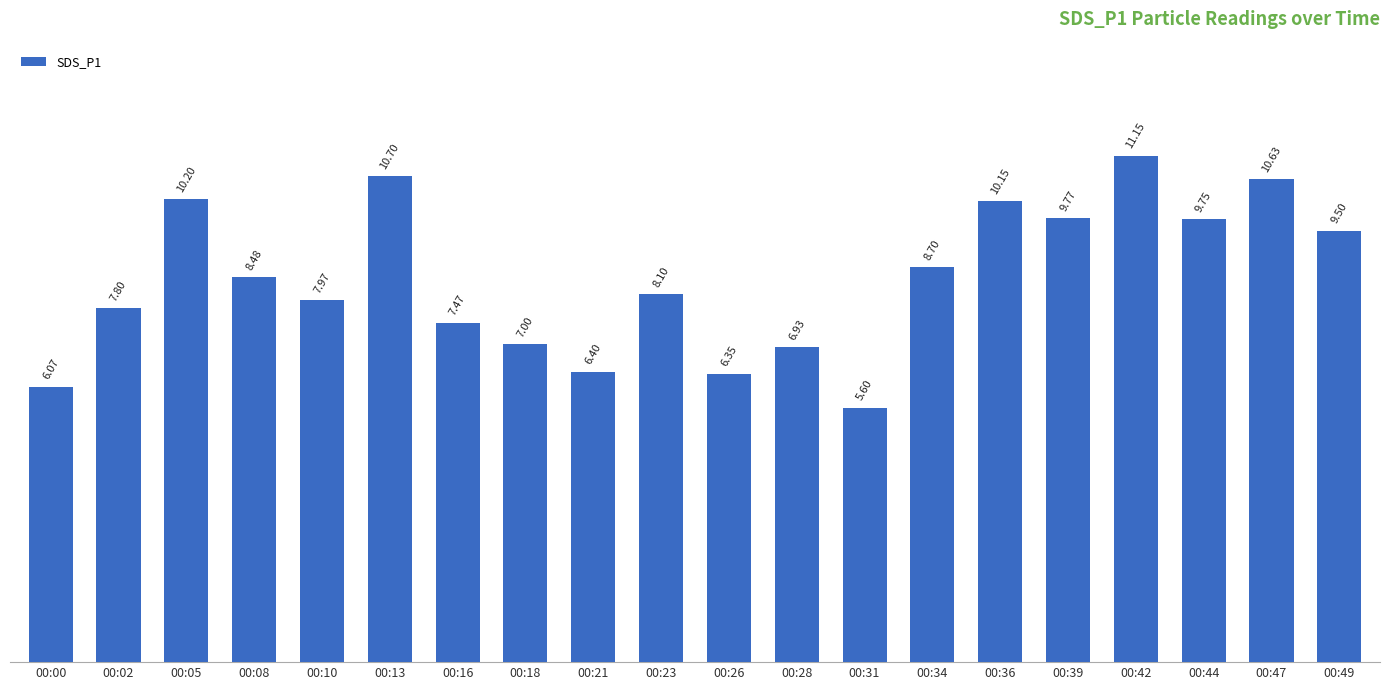

Rank the categories by value from highest to lowest.

00:42, 00:13, 00:47, 00:05, 00:36, 00:39, 00:44, 00:49, 00:34, 00:08, 00:23, 00:10, 00:02, 00:16, 00:18, 00:28, 00:21, 00:26, 00:00, 00:31